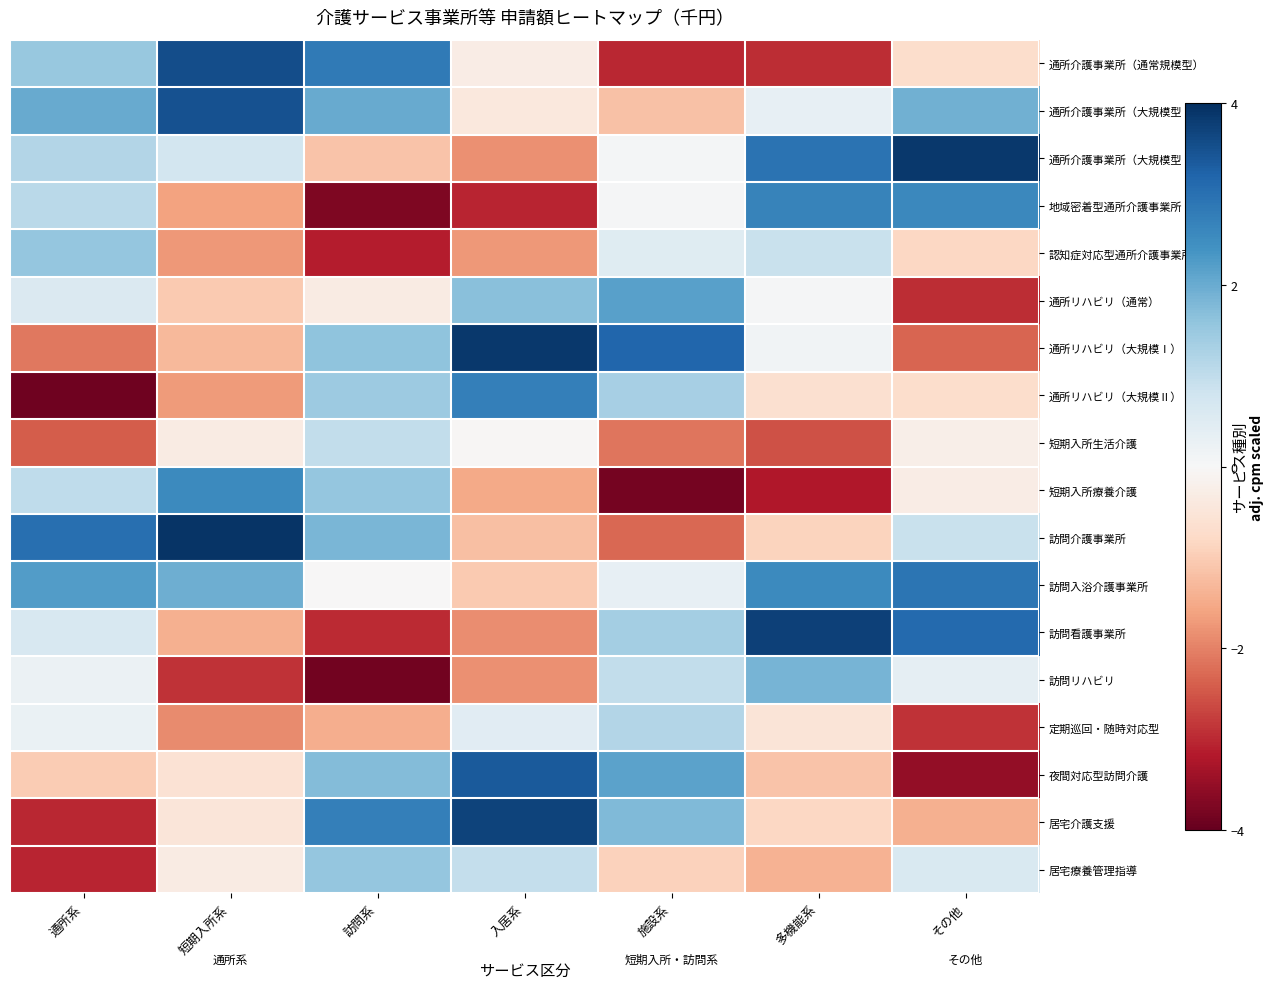

What is the smallest value displayed?

-3.9